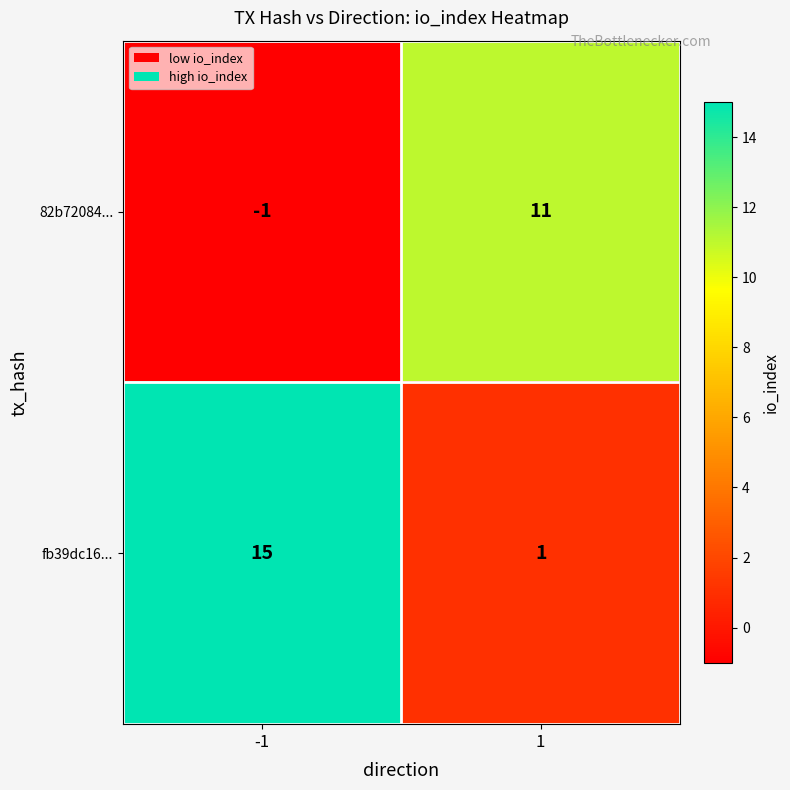

Which series has the largest total across all categories?

fb39dc16...